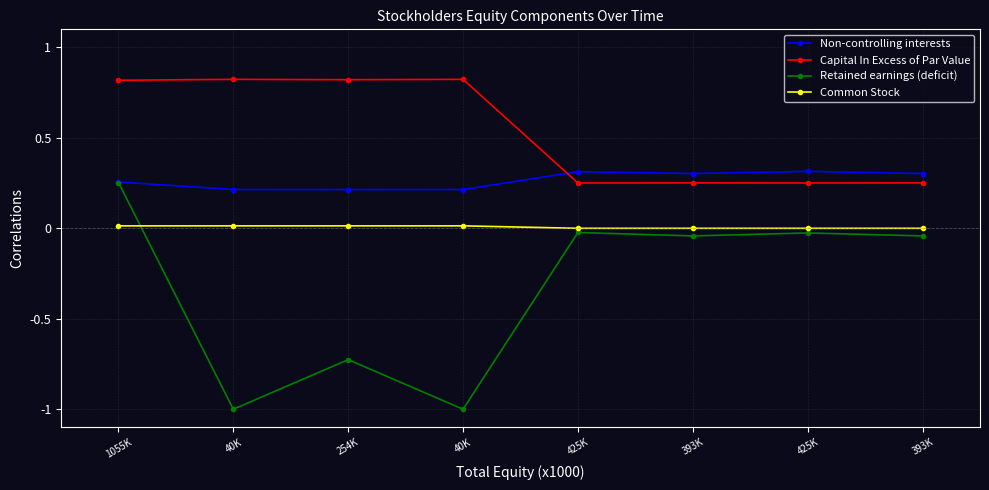

What is the sum of the Retained earnings (deficit) values at 40K and 393K?

-1.0